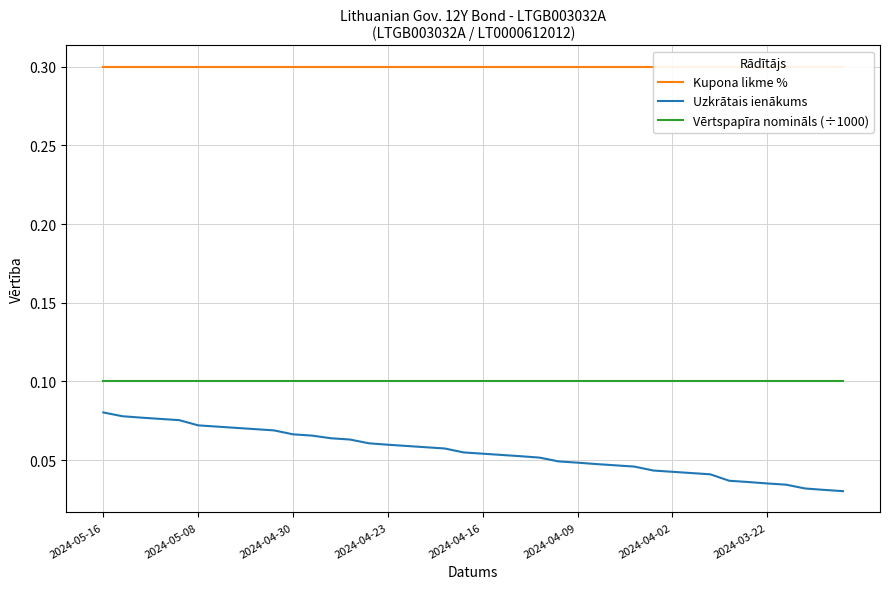

True or false: Uzkrātais ienākums and Vērtspapīra nomināls (÷1000) intersect in this chart.

False